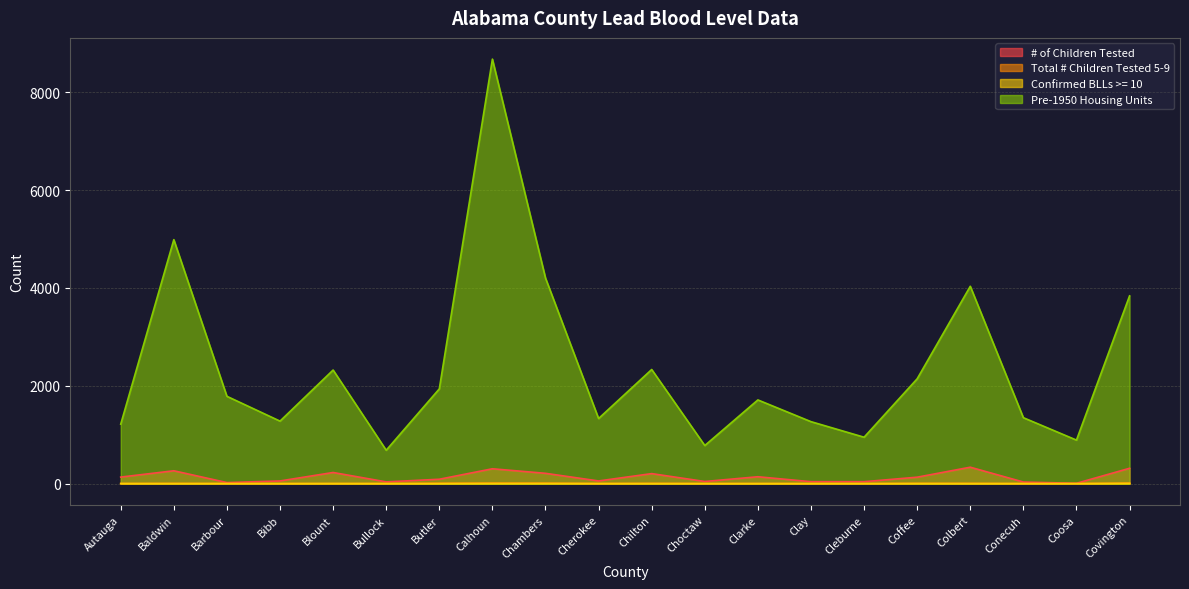

Is it true that Confirmed BLLs >= 10 equals 0 at Clay?

True